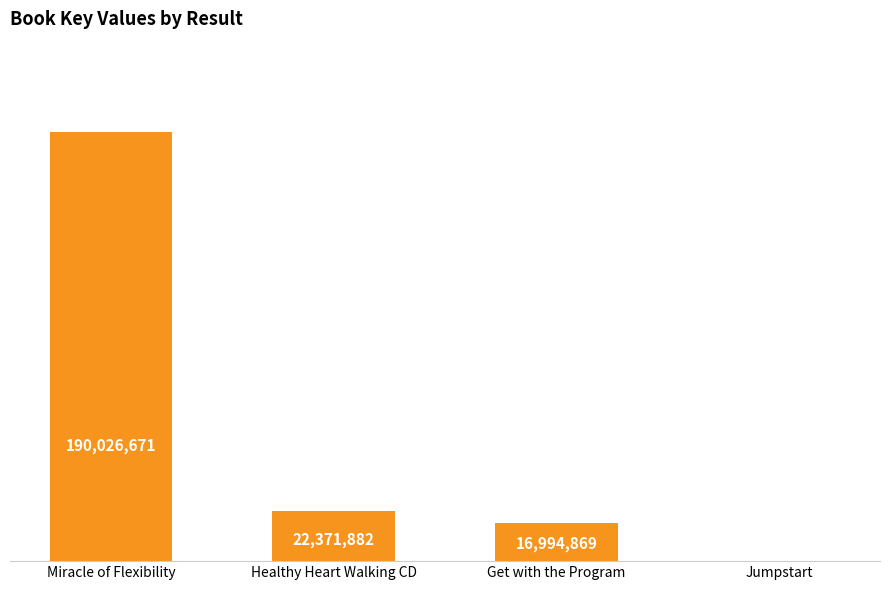

The chart shows a value of 7041299 at Healthy Heart Walking CD. True or false?

False